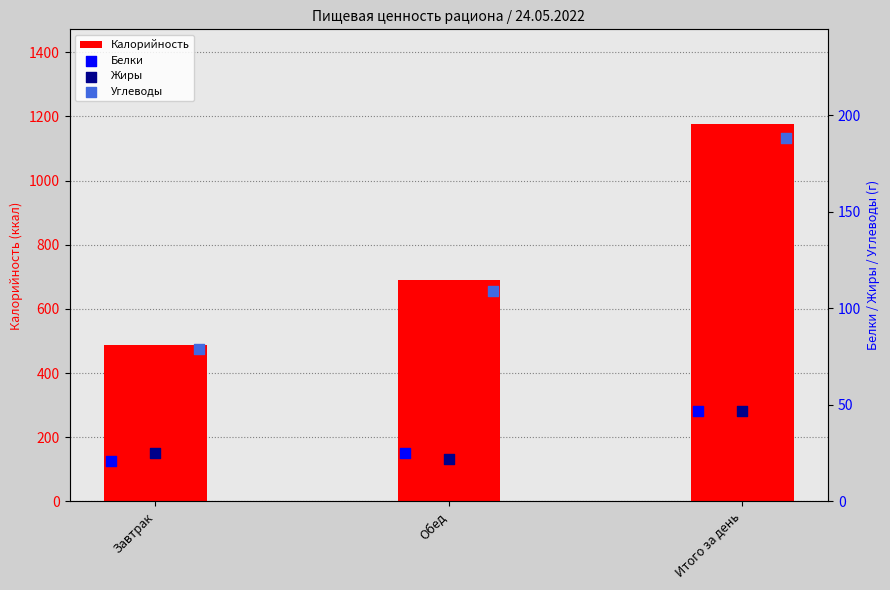

Which series reaches the minimum Y coordinate?

Белки